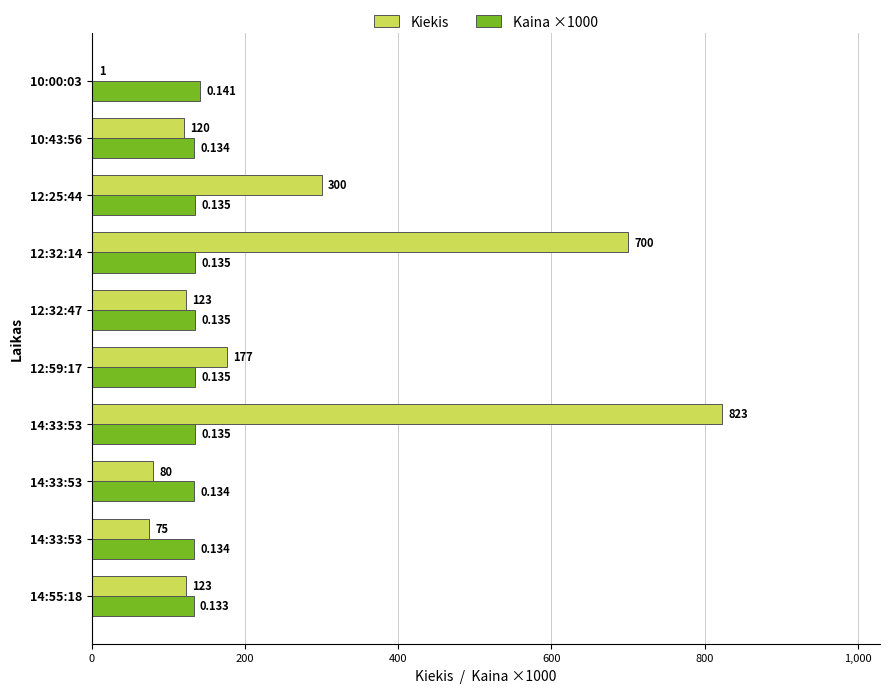

Which category has the highest value in the Kaina ×1000 series?

10:00:03